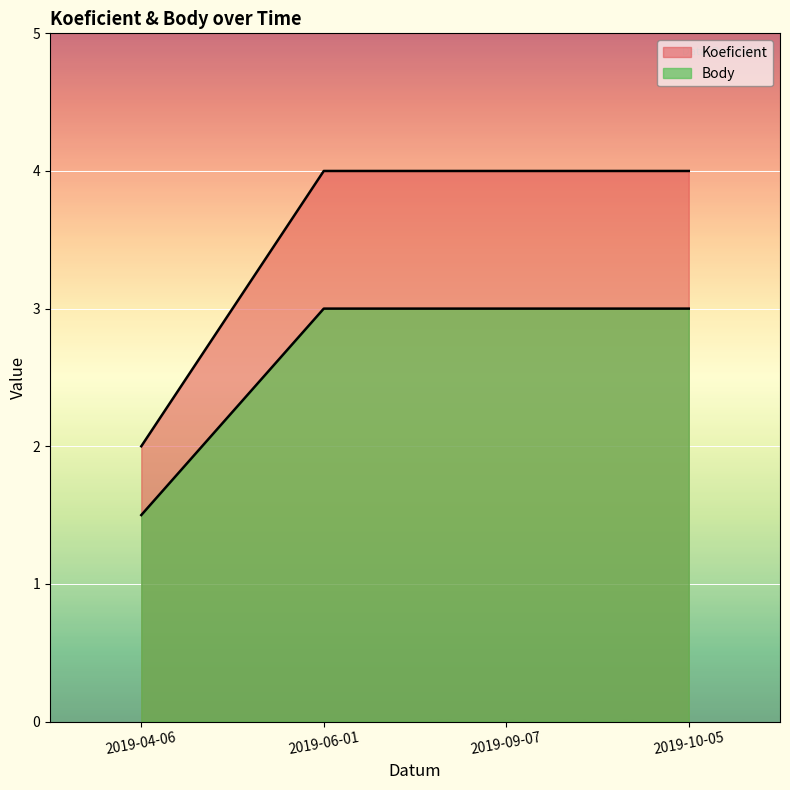

List the series in order of their peak value, lowest first.

Body, Koeficient